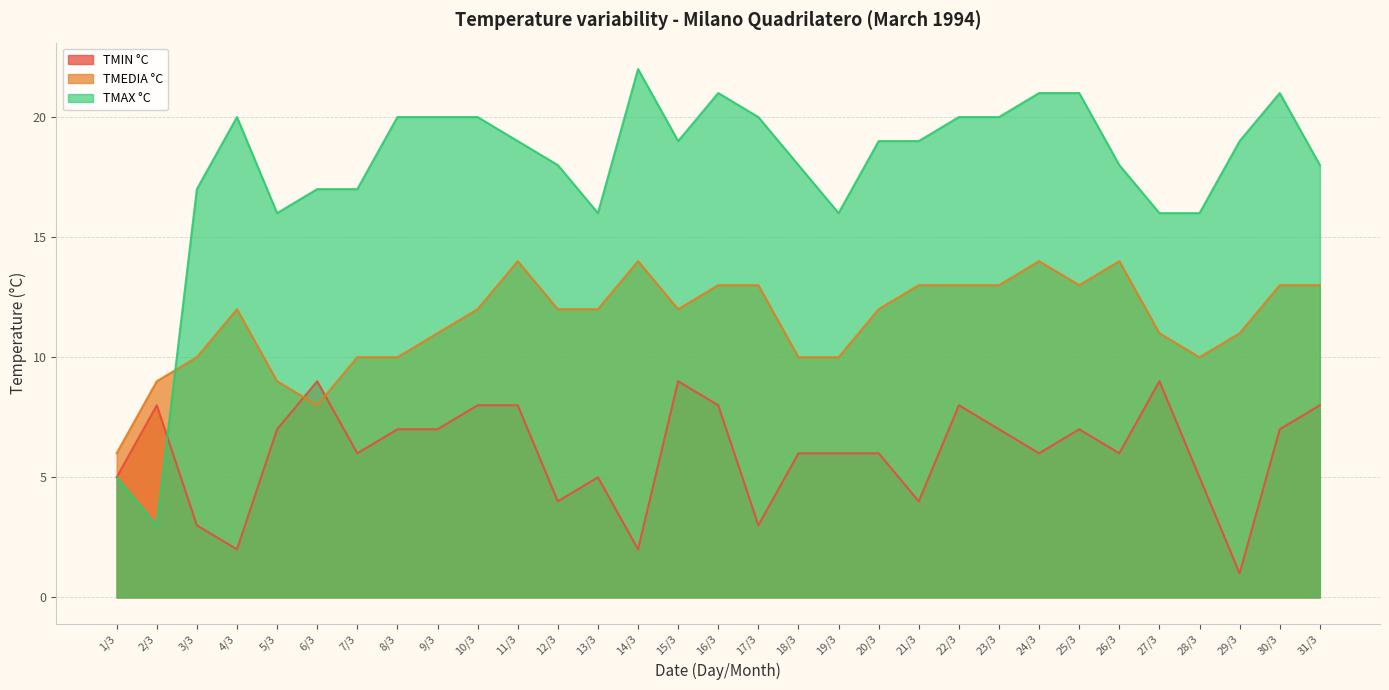

What is the difference between the TMAX °C values at 16/3 and 20/3?

2